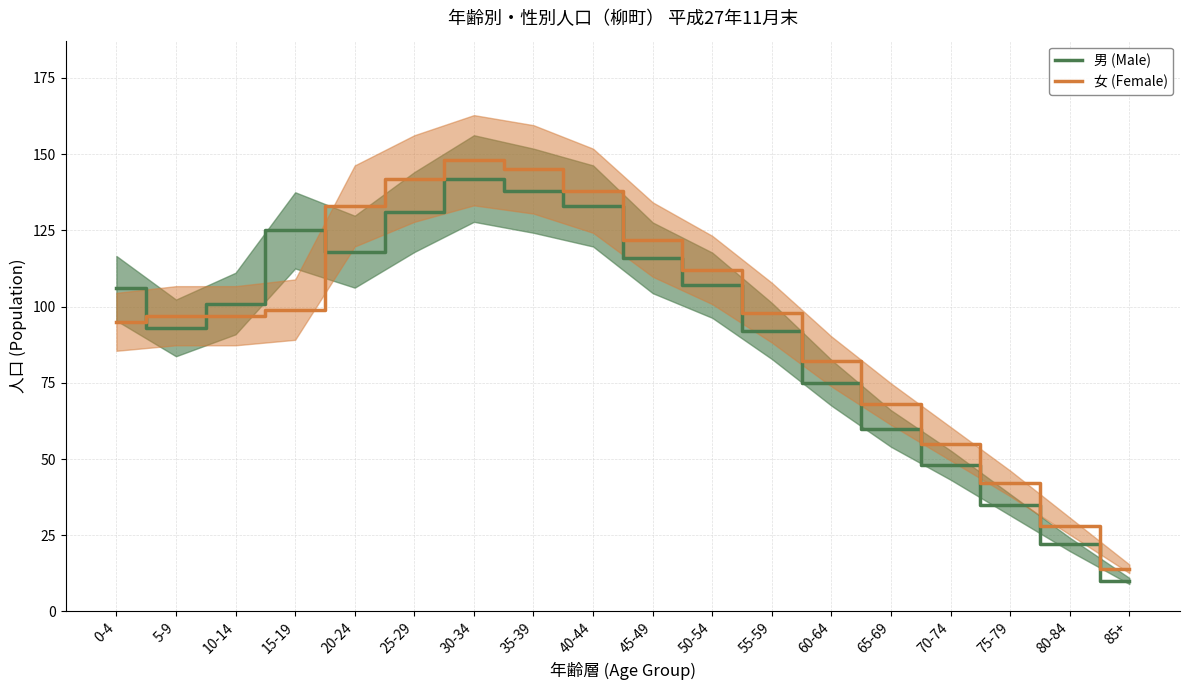

Which series has the widest spread of values?

女 (Female)